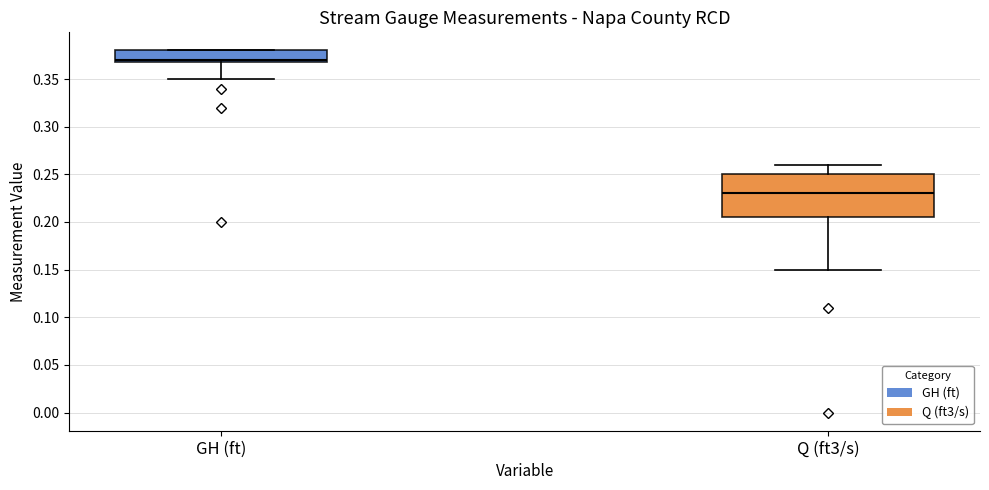

Reading left to right, transcribe this box plot: for each box, give where its median line is, the range the box spans, and where its two whiskers end, as read against the y-axis. The values are not printed on the chart, so give them approximately, as read against the axis.

GH (ft): median 0.370 (just above the box's lower edge), box 0.370 to 0.380, whiskers 0.350 to 0.380
Q (ft3/s): median 0.230, box 0.205 to 0.250, whiskers 0.150 to 0.260